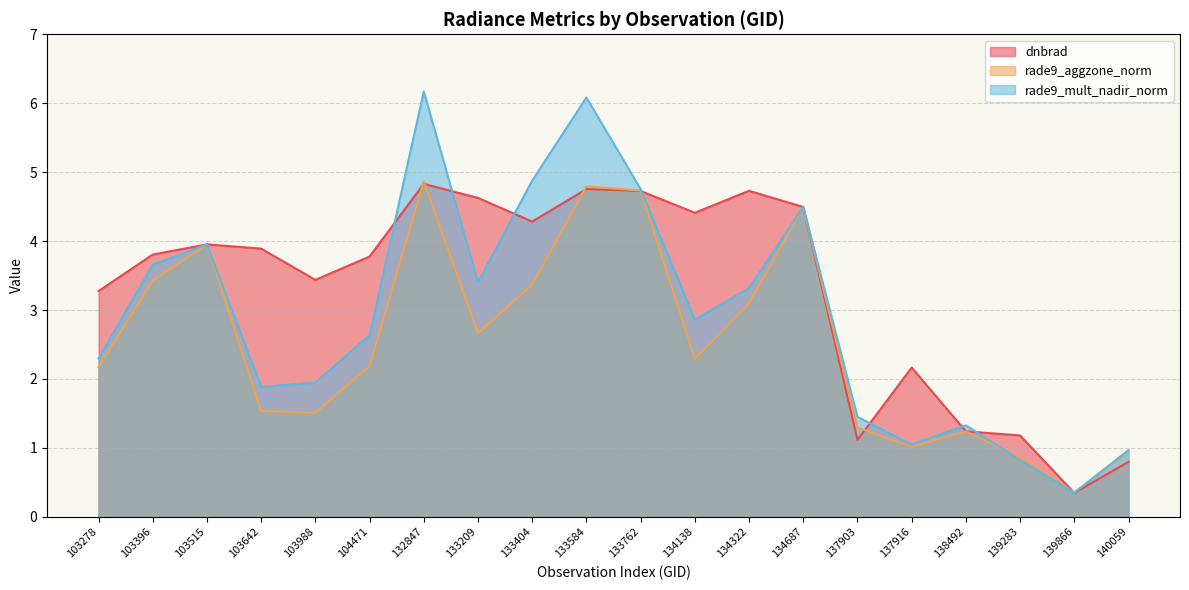

What is the sum of the rade9_aggzone_norm values at 133584 and 103642?

6.3